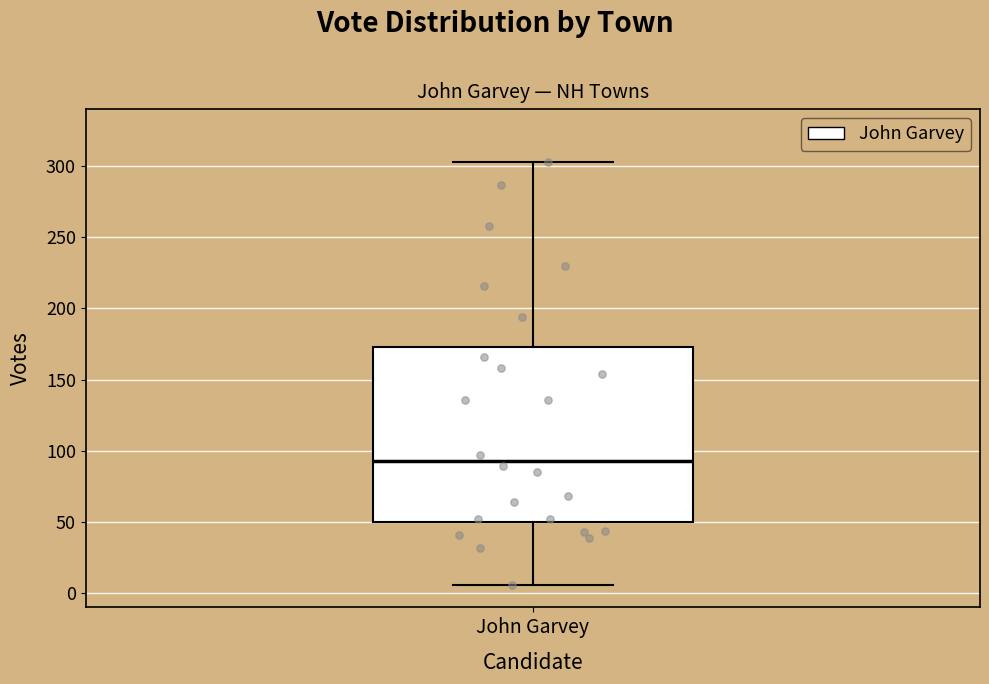

Read this box plot against the y-axis: the position of the median line, the range covered by the box, and the ends of both whiskers. The values are not printed on the chart, so give them approximately, as read against the axis.

median 95, box 50 to 175, whiskers 5 to 305